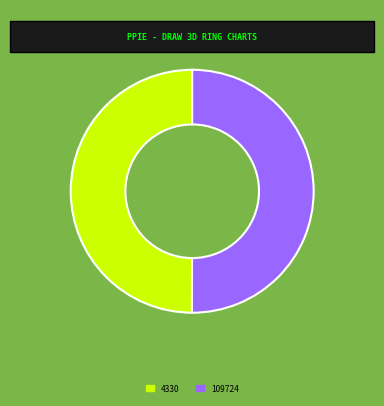

The 109724 slice represents 50% of the pie. True or false?

True